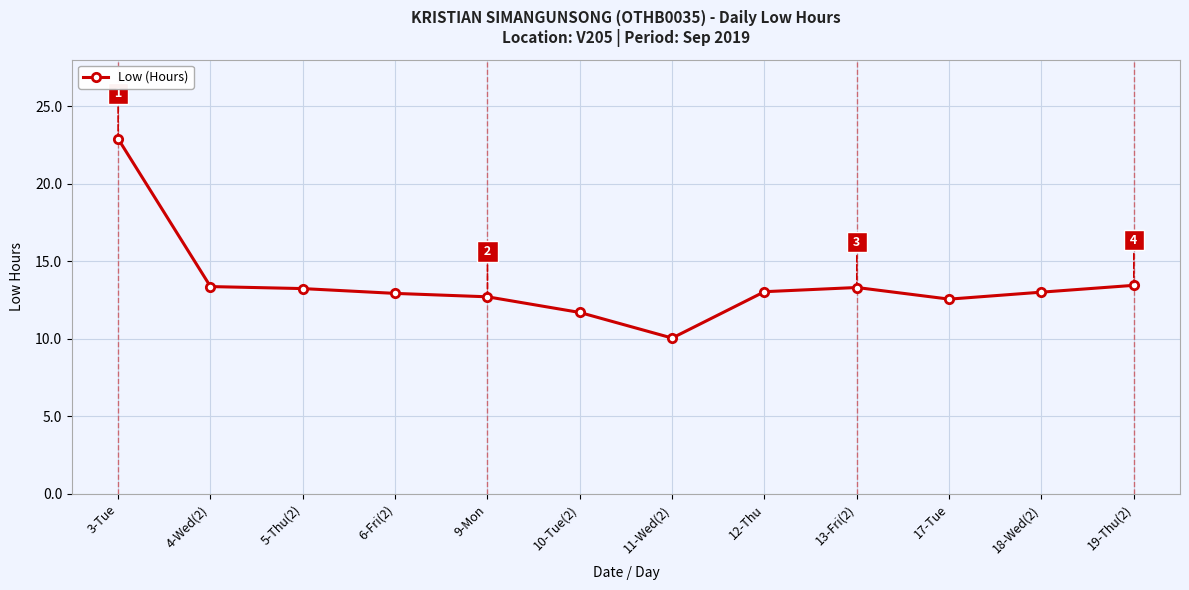

What is the ratio of the value at 11-Wed(2) to the value at 12-Thu?

0.8